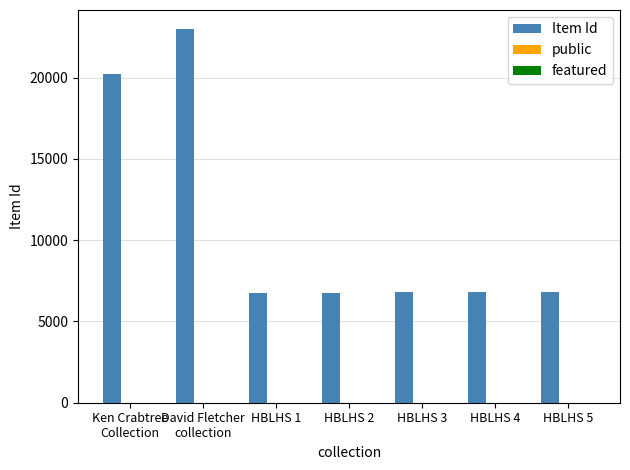

What is the maximum value for Item Id?

23019